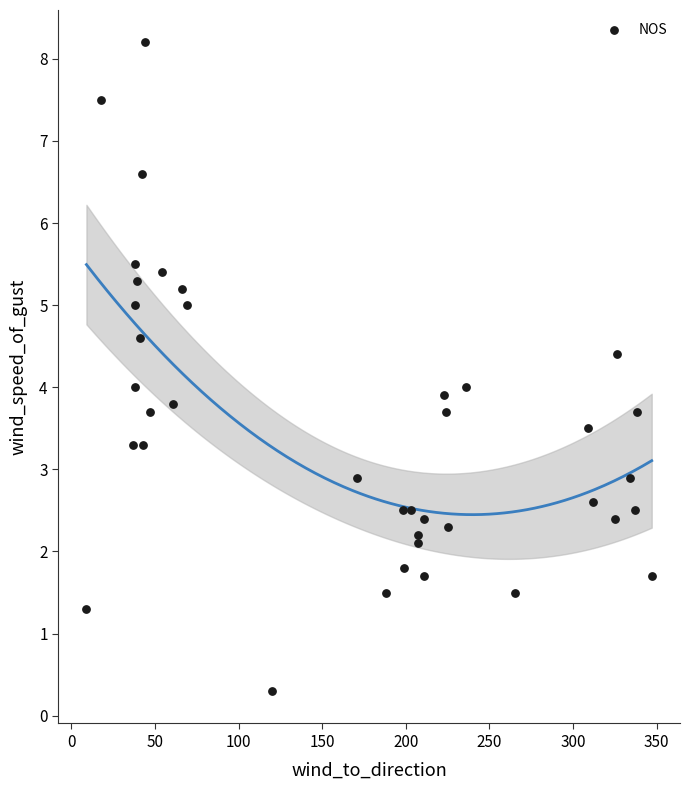

What is the range of Y values (max minus min)?

7.9